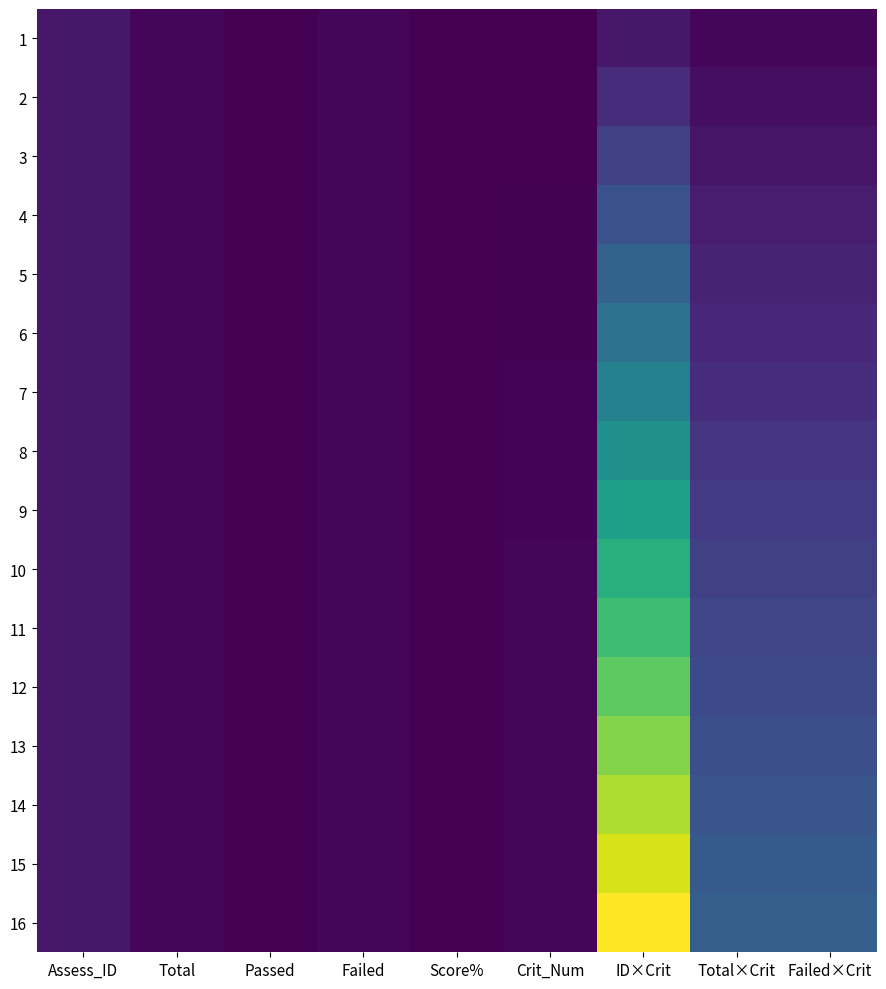

Reading left to right, transcribe all the data shown in this chart.

1: Assess_ID=53	Total=16	Passed=0	Failed=16	Score%=0	Crit_Num=1	ID×Crit=53	Total×Crit=16	Failed×Crit=16
2: Assess_ID=53	Total=16	Passed=0	Failed=16	Score%=0	Crit_Num=2	ID×Crit=106	Total×Crit=32	Failed×Crit=32
3: Assess_ID=53	Total=16	Passed=0	Failed=16	Score%=0	Crit_Num=3	ID×Crit=159	Total×Crit=48	Failed×Crit=48
4: Assess_ID=53	Total=16	Passed=0	Failed=16	Score%=0	Crit_Num=4	ID×Crit=212	Total×Crit=64	Failed×Crit=64
5: Assess_ID=53	Total=16	Passed=0	Failed=16	Score%=0	Crit_Num=5	ID×Crit=265	Total×Crit=80	Failed×Crit=80
6: Assess_ID=53	Total=16	Passed=0	Failed=16	Score%=0	Crit_Num=6	ID×Crit=318	Total×Crit=96	Failed×Crit=96
7: Assess_ID=53	Total=16	Passed=0	Failed=16	Score%=0	Crit_Num=7	ID×Crit=371	Total×Crit=112	Failed×Crit=112
8: Assess_ID=53	Total=16	Passed=0	Failed=16	Score%=0	Crit_Num=8	ID×Crit=424	Total×Crit=128	Failed×Crit=128
9: Assess_ID=53	Total=16	Passed=0	Failed=16	Score%=0	Crit_Num=9	ID×Crit=477	Total×Crit=144	Failed×Crit=144
10: Assess_ID=53	Total=16	Passed=0	Failed=16	Score%=0	Crit_Num=10	ID×Crit=530	Total×Crit=160	Failed×Crit=160
11: Assess_ID=53	Total=16	Passed=0	Failed=16	Score%=0	Crit_Num=11	ID×Crit=583	Total×Crit=176	Failed×Crit=176
12: Assess_ID=53	Total=16	Passed=0	Failed=16	Score%=0	Crit_Num=12	ID×Crit=636	Total×Crit=192	Failed×Crit=192
13: Assess_ID=53	Total=16	Passed=0	Failed=16	Score%=0	Crit_Num=13	ID×Crit=689	Total×Crit=208	Failed×Crit=208
14: Assess_ID=53	Total=16	Passed=0	Failed=16	Score%=0	Crit_Num=14	ID×Crit=742	Total×Crit=224	Failed×Crit=224
15: Assess_ID=53	Total=16	Passed=0	Failed=16	Score%=0	Crit_Num=15	ID×Crit=795	Total×Crit=240	Failed×Crit=240
16: Assess_ID=53	Total=16	Passed=0	Failed=16	Score%=0	Crit_Num=16	ID×Crit=848	Total×Crit=256	Failed×Crit=256